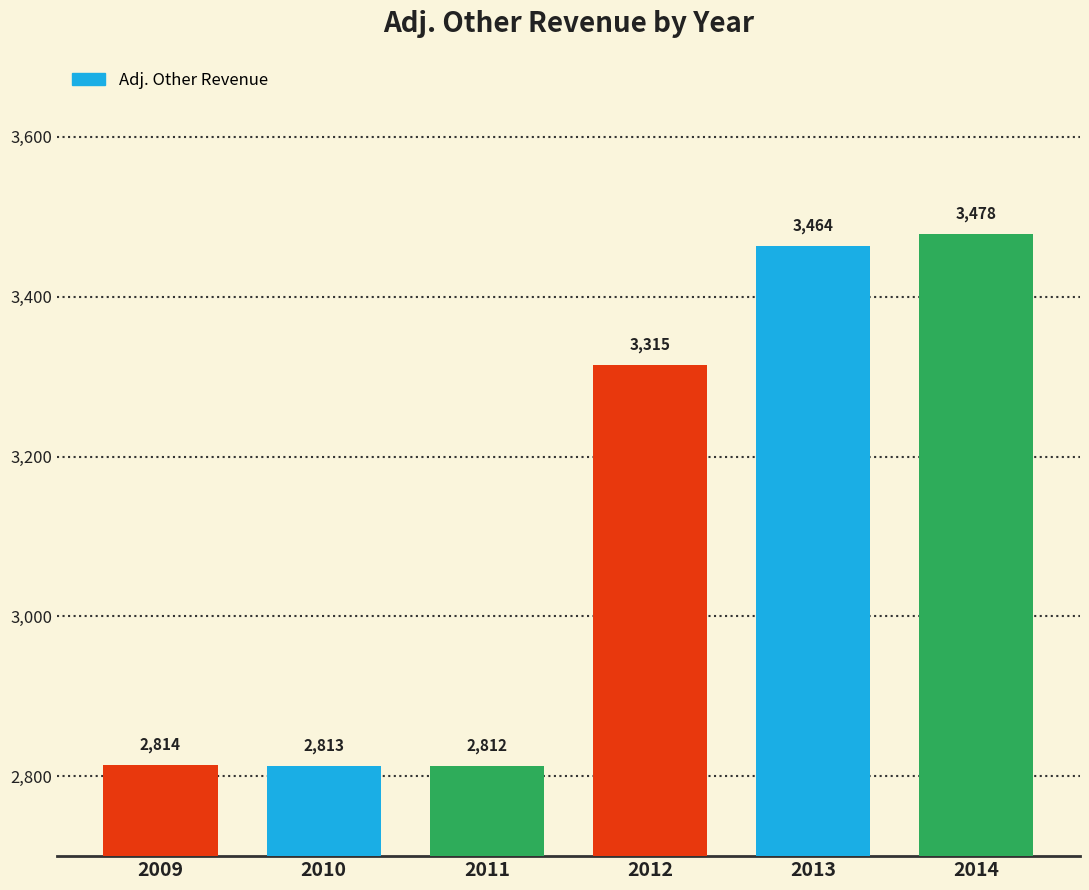

Read the value at 2013.

3464.0